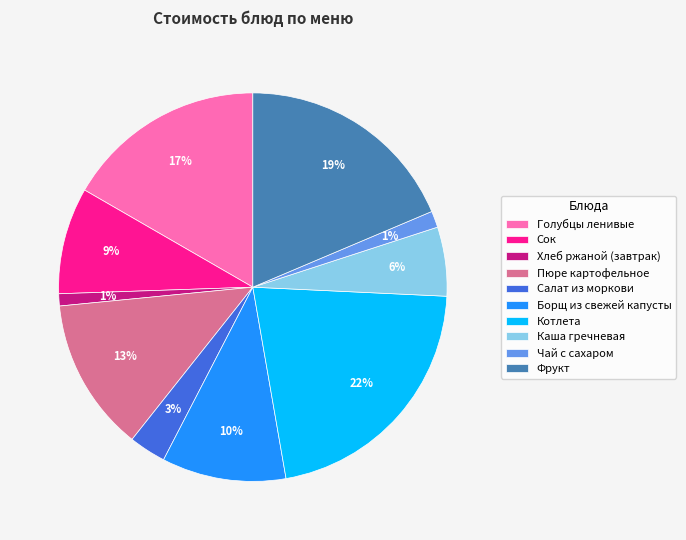

Do Котлета and Сок together represent more than half of the pie?

No